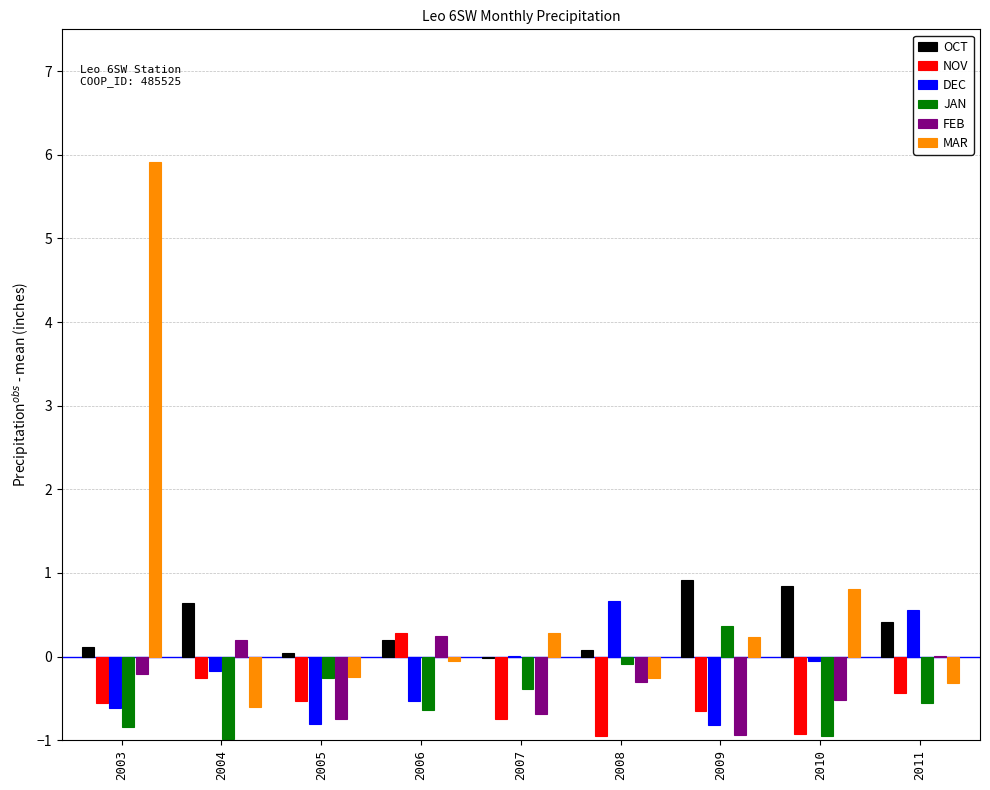

What is the sum of all MAR values?

5.8